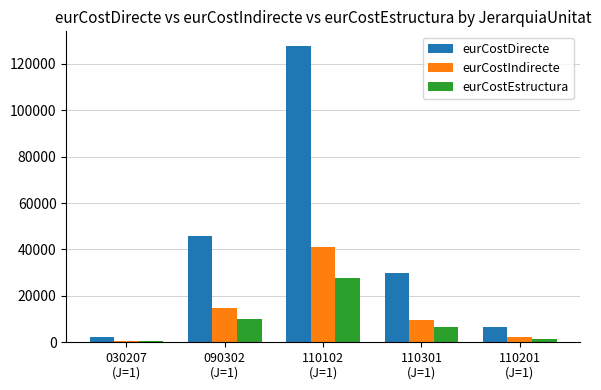

How many values in the eurCostEstructura series exceed 6494?

3